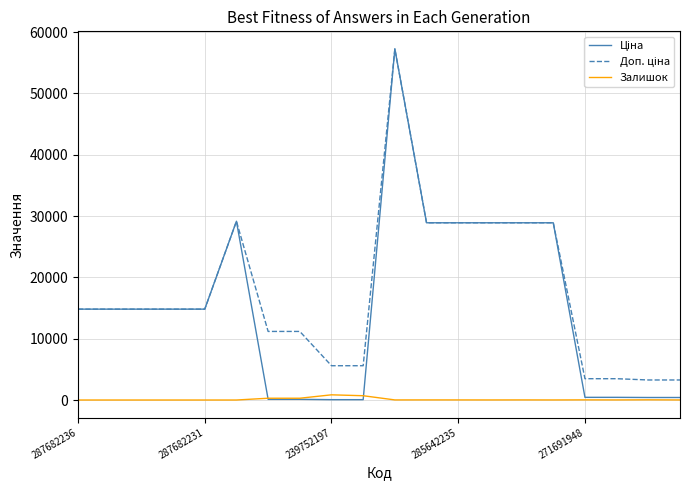

What is the highest value of the Залишок series?

845.0